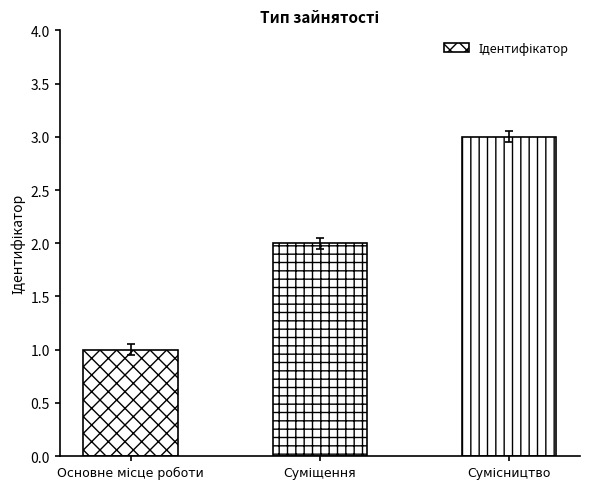

What is the greatest value displayed?

3